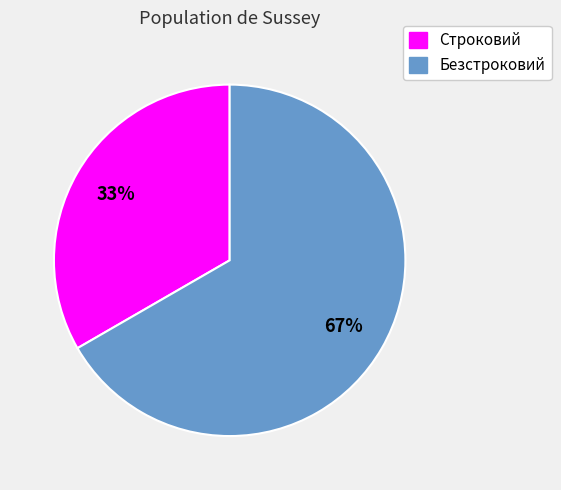

Which slice is the largest?

Безстроковий